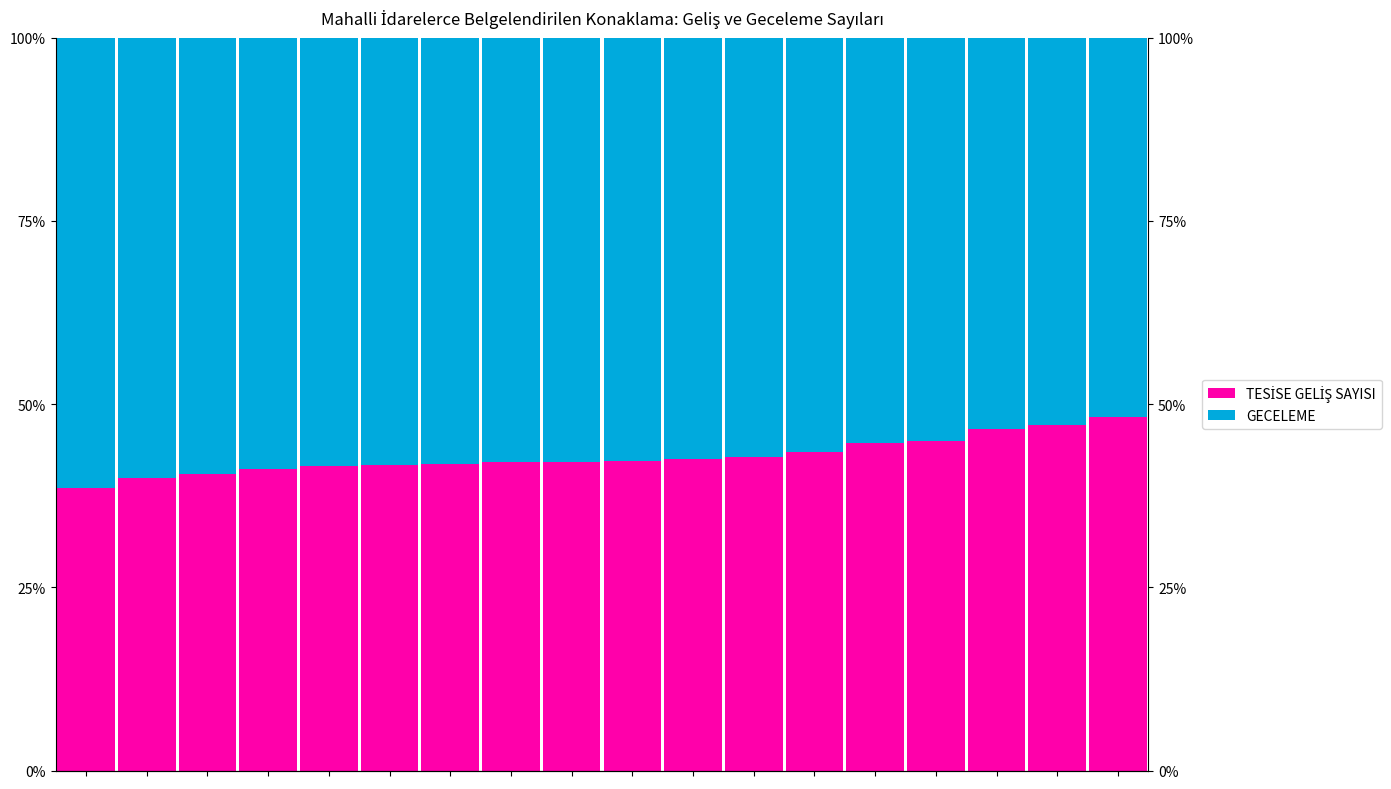

What is the difference between the second highest and minimum values in the TESİSE GELİŞ SAYISI series?

8.5